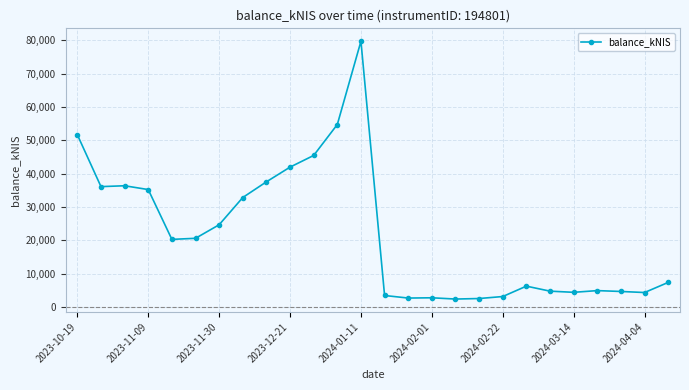

What is the greatest value displayed?

79741.8